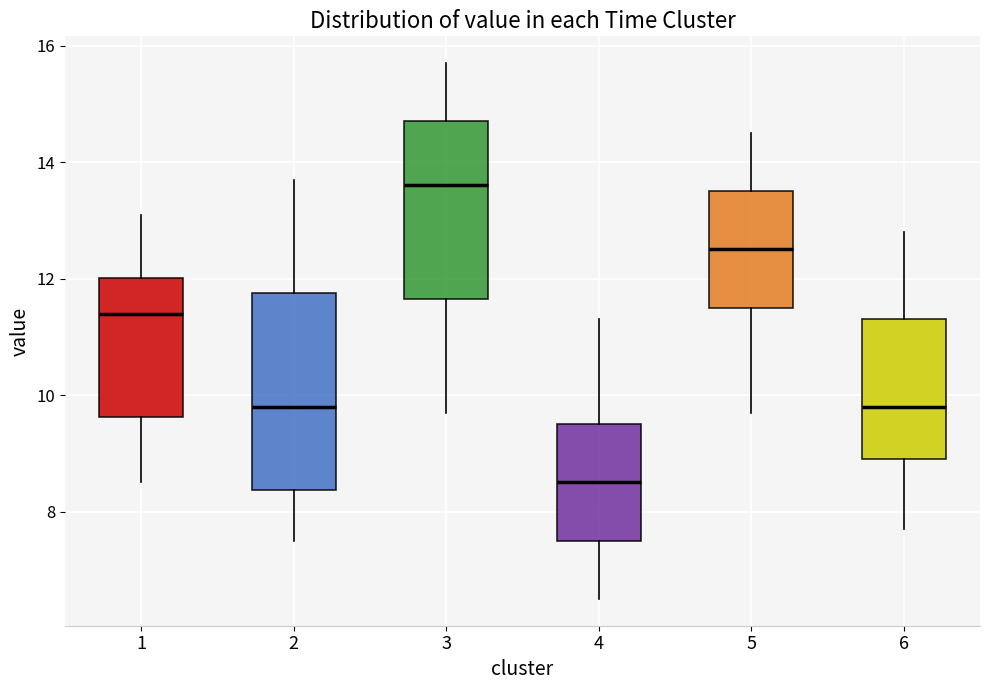

Which box is the tallest, from its lower edge to its upper edge?

2